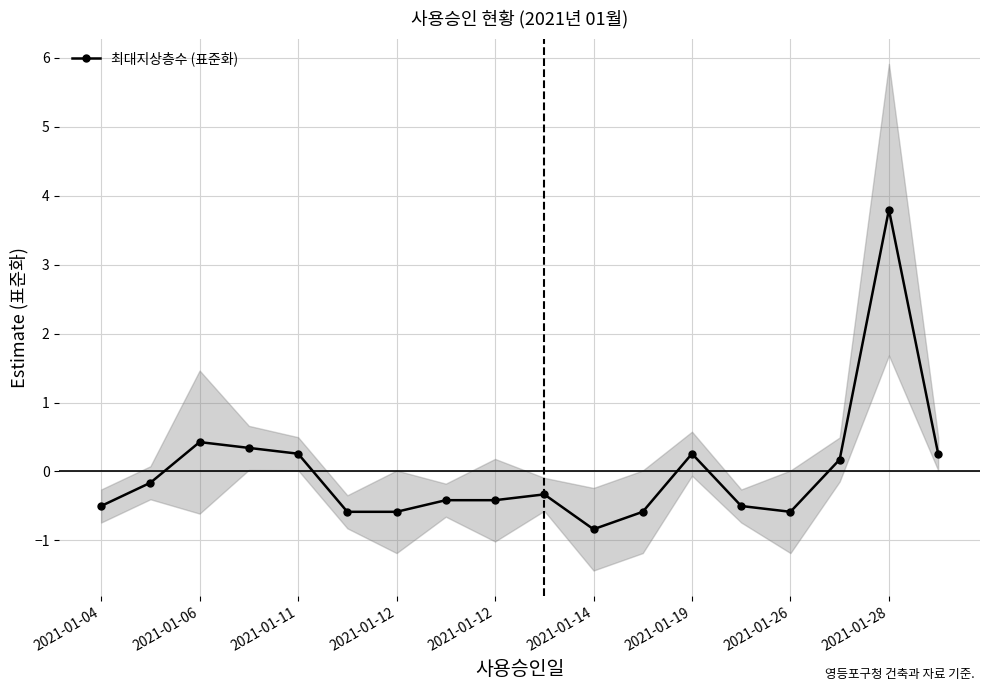

How many values exceed 0?

7